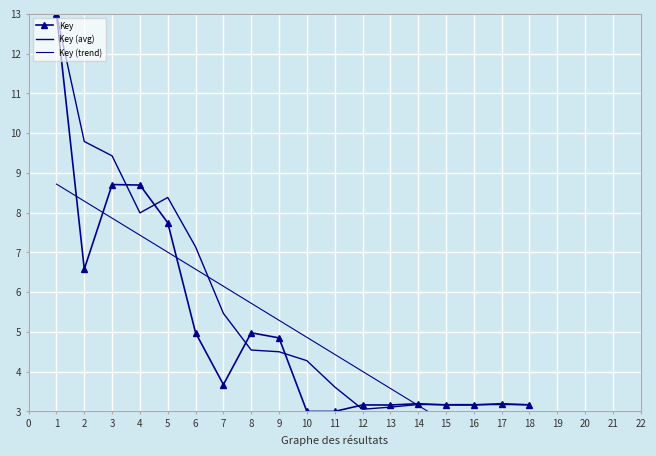

How many data points does each series have?

18